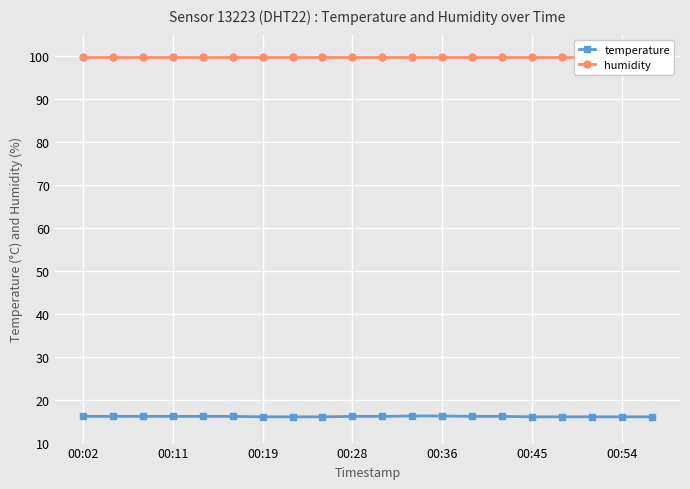

List the series in order of their overall mean, highest first.

humidity, temperature